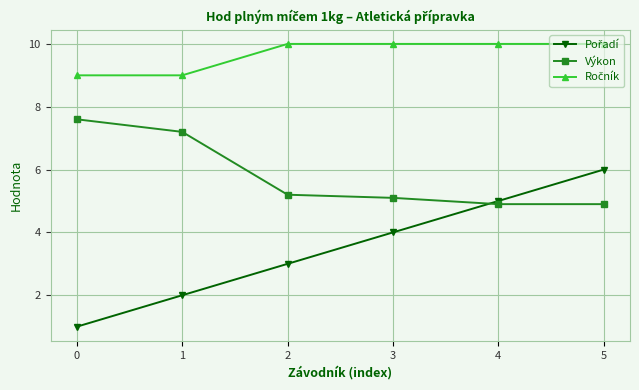

What is the minimum value shown in the chart?

1.0